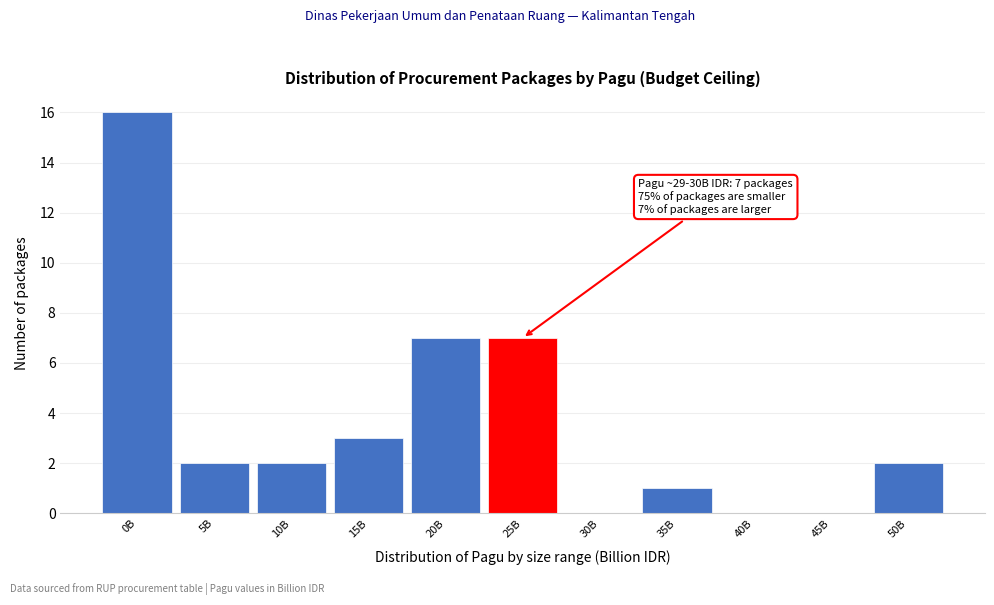

Reading left to right, extract all data points from this chart.

0B=16	5B=2	10B=2	15B=3	20B=7	25B=7	30B=0	35B=1	40B=0	45B=0	50B=2